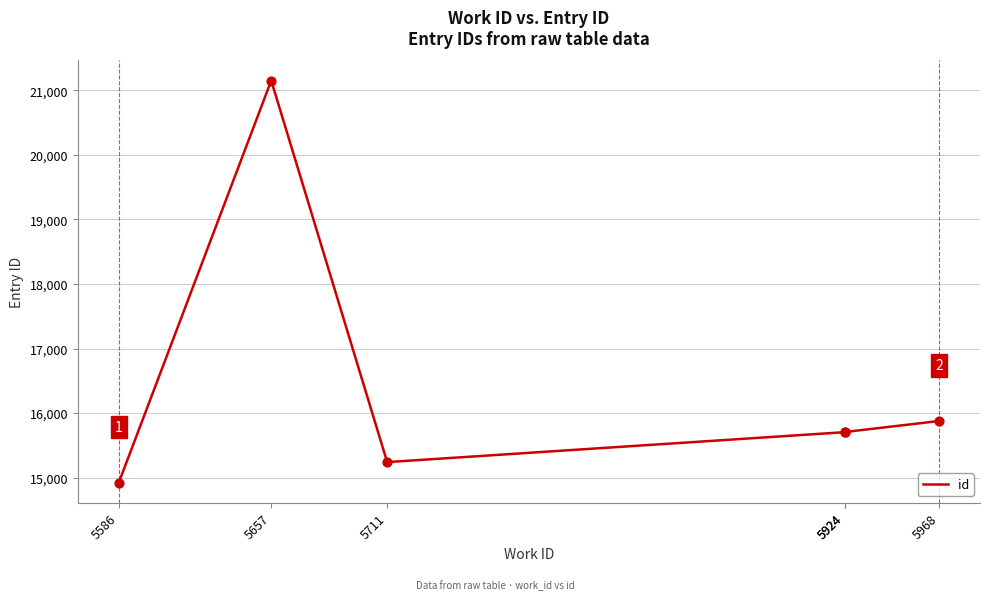

What is the change in value from 5586 to 5924?

+784